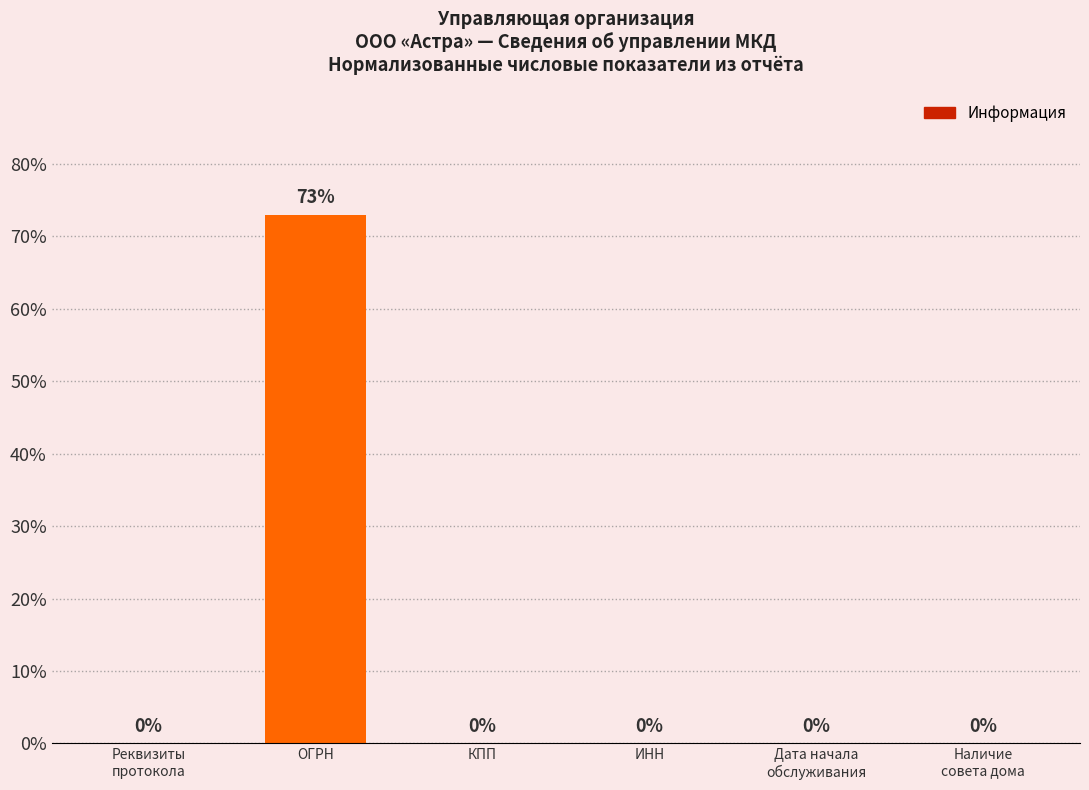

Which has a higher value, ИНН or ОГРН?

ОГРН